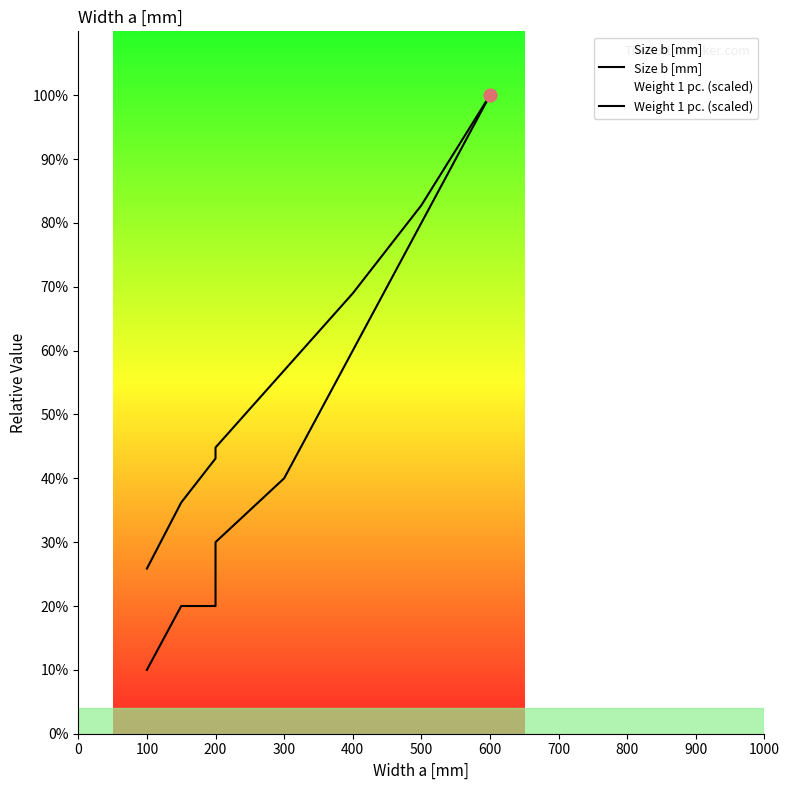

Which series has the largest total across all categories?

Weight 1 pc. (scaled)